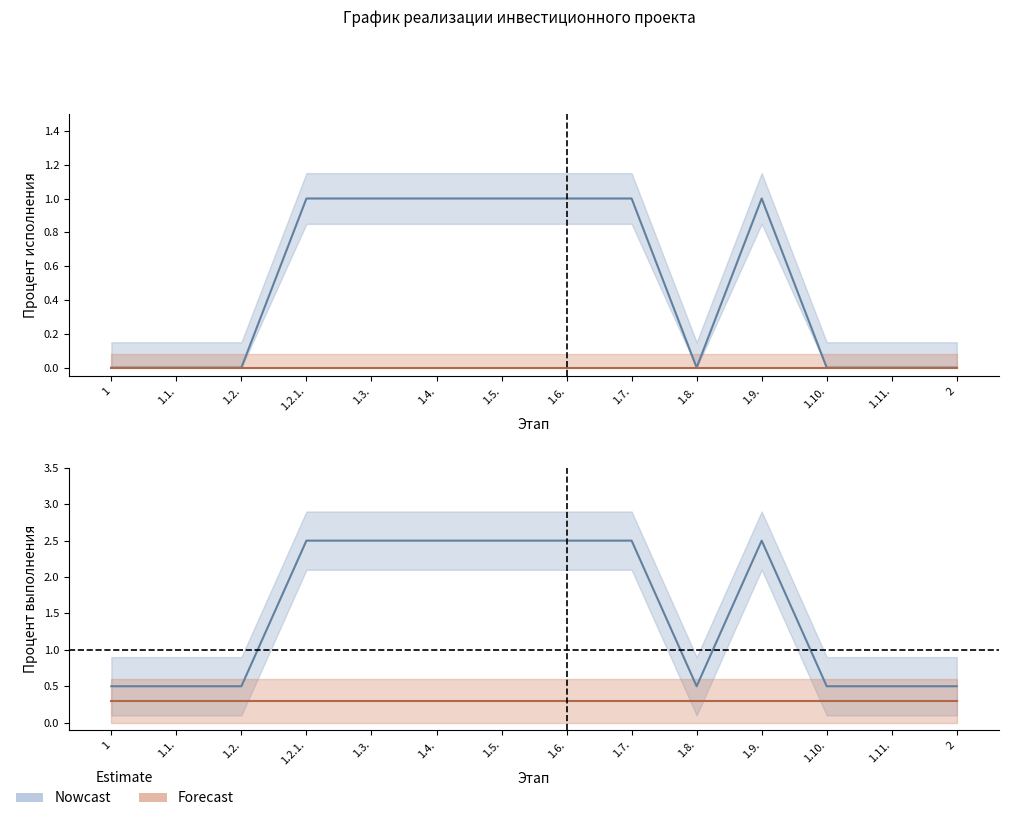

Count the values in the range 0 to 1.

14